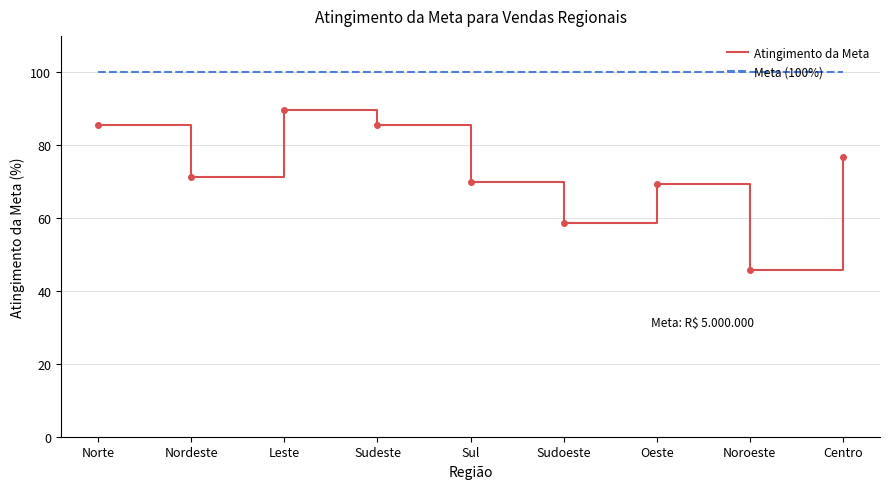

True or false: Atingimento da Meta and Meta (100%) cross at least once.

False